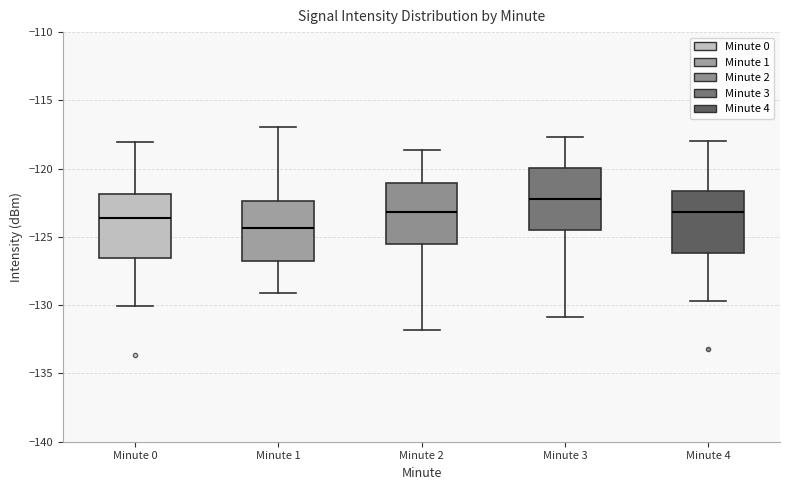

Reading left to right, transcribe this box plot: for each box, give where its median line is, the range the box spans, and where its two whiskers end, as read against the y-axis. The values are not printed on the chart, so give them approximately, as read against the axis.

Minute 0: median -123.5, box -126.5 to -122.0, whiskers -130.0 to -118.0
Minute 1: median -124.5, box -127.0 to -122.5, whiskers -129.0 to -117.0
Minute 2: median -123.0, box -125.5 to -121.0, whiskers -132.0 to -118.5
Minute 3: median -122.0, box -124.5 to -120.0, whiskers -131.0 to -117.5
Minute 4: median -123.0, box -126.0 to -121.5, whiskers -129.5 to -118.0